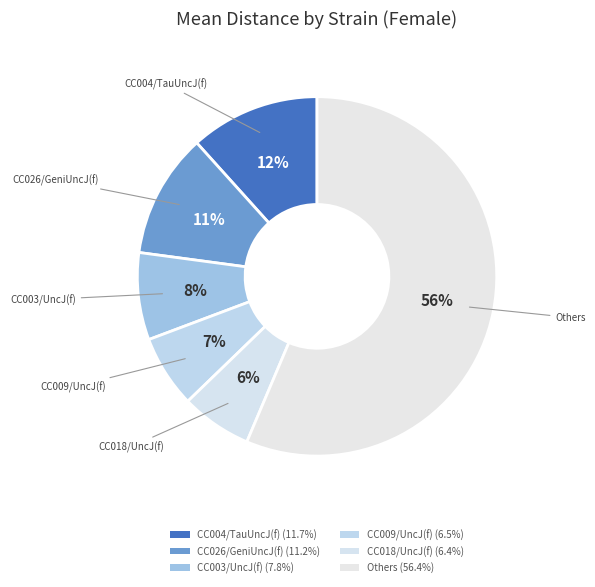

Count the number of slices in the pie.

6